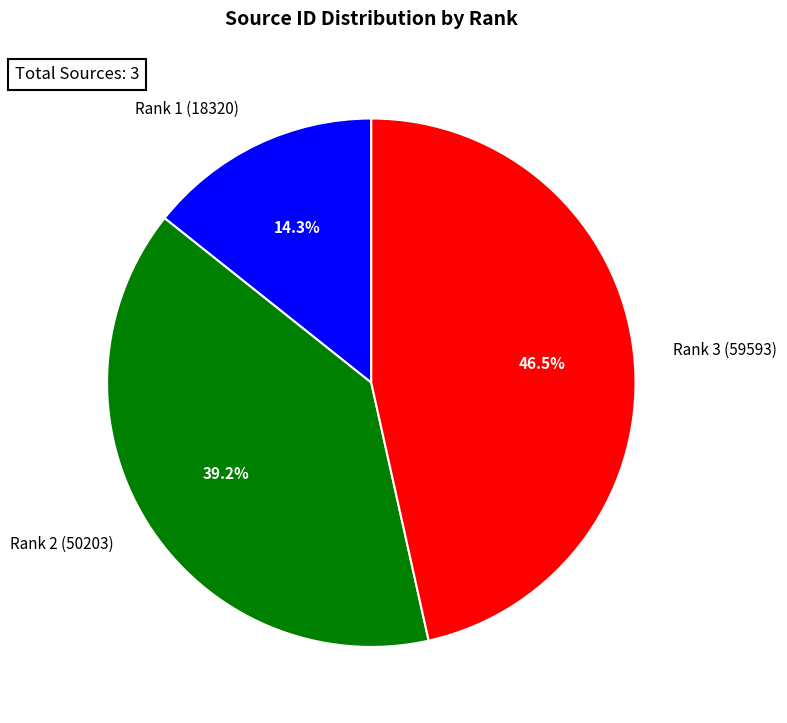

To the nearest percent, what is the combined percentage of Rank 3 (59593) and Rank 2 (50203)?

86%